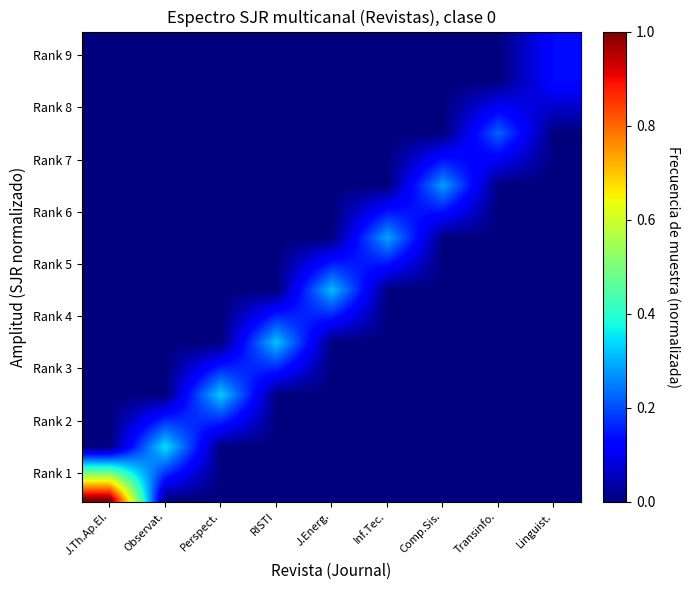

Which series has the widest spread of values?

Journal of Theoretical and Applied Elec